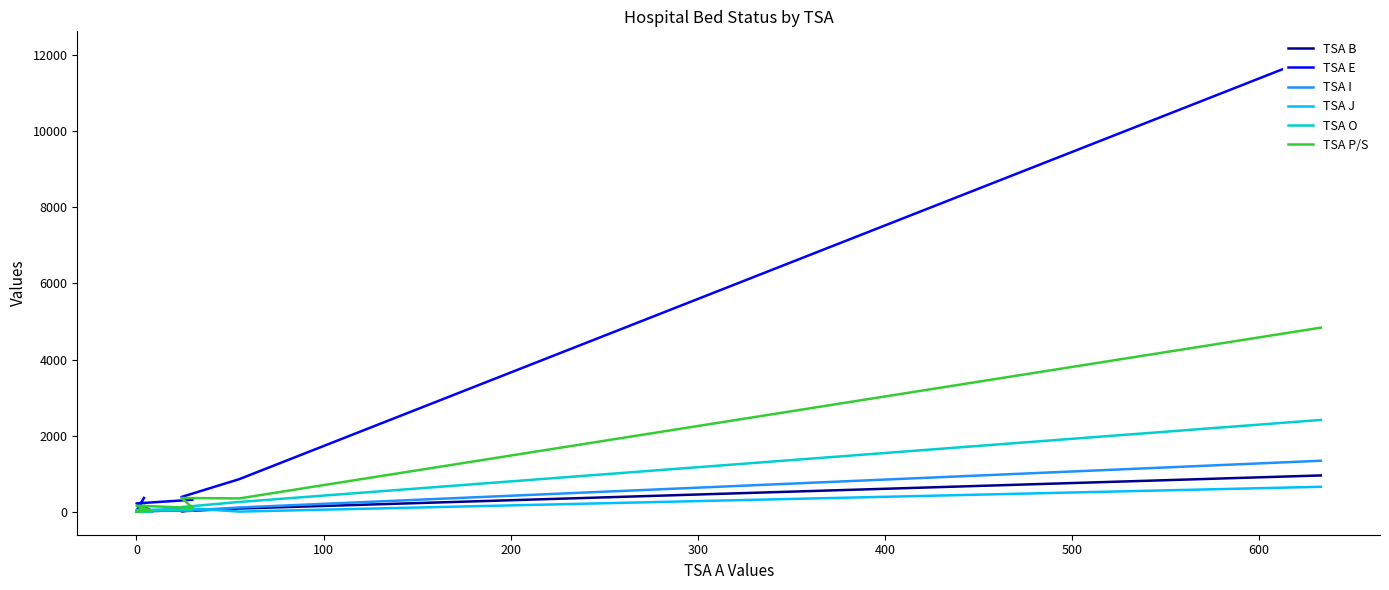

How many values in the TSA I series are below 26?

4